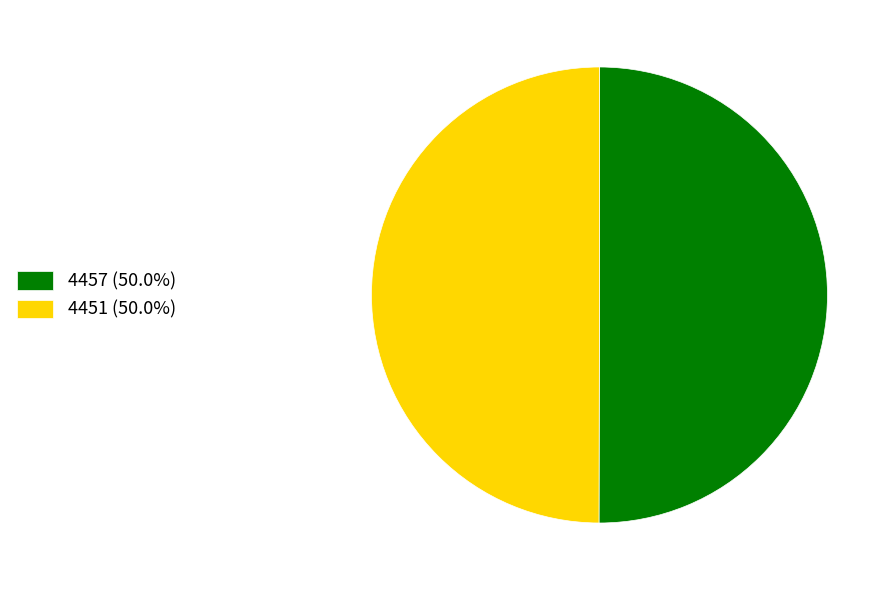

Approximately how many times larger is the value at 4457 (50.0%) compared to 4451 (50.0%)?

1.0